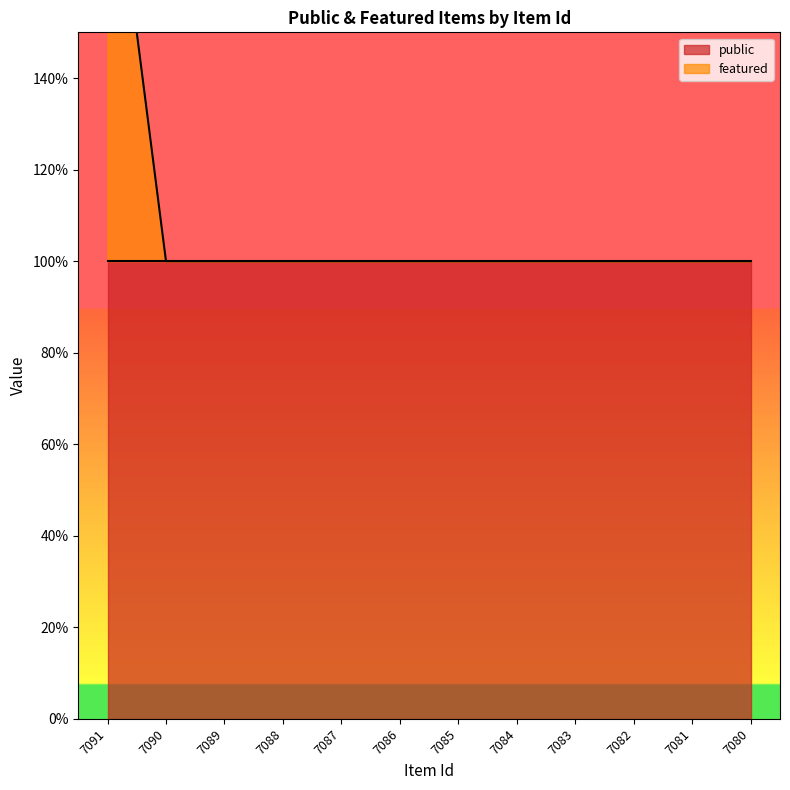

What value does the data have at 7080?

1